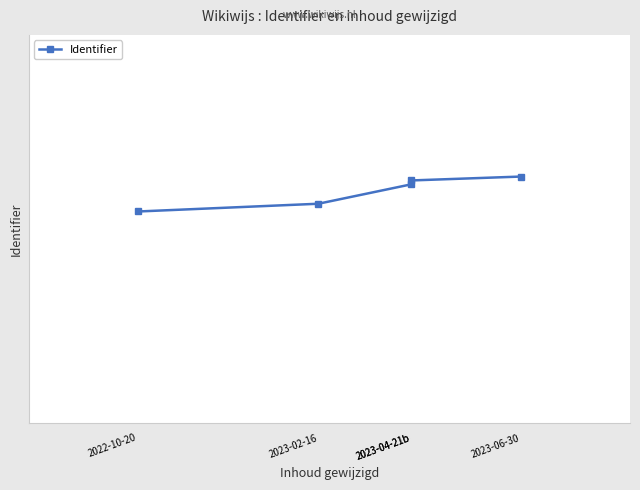

What is the average value?

7336919